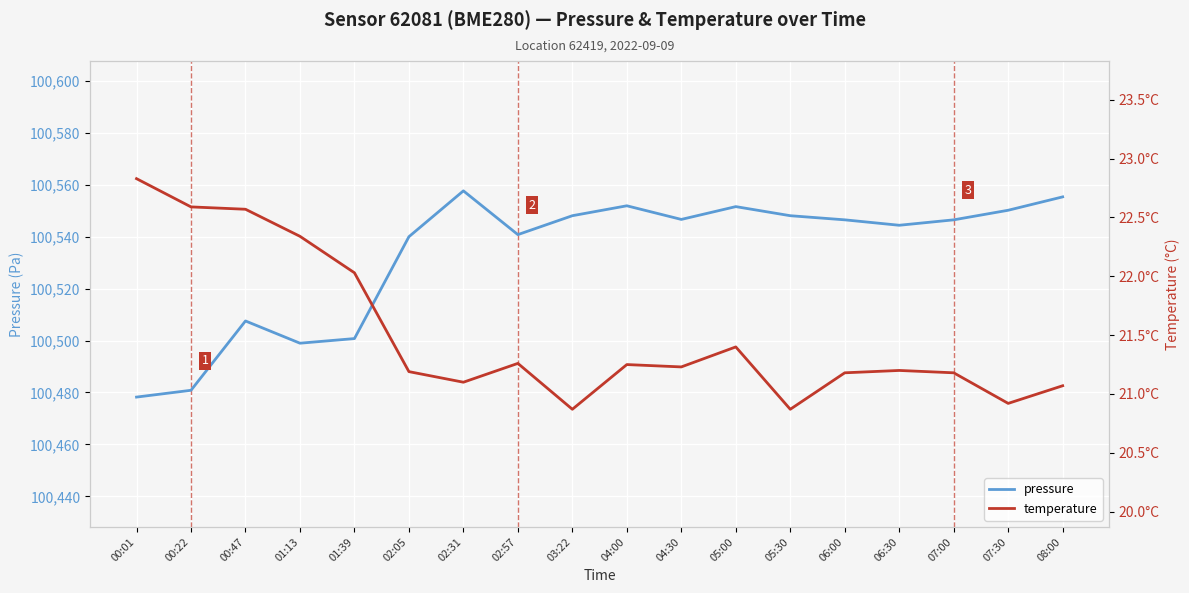

Reading right to left, list all the values displayed in this chart.

pressure: 08:00=100555.3	07:30=100550.2	07:00=100546.5	06:30=100544.4	06:00=100546.5	05:30=100548.1	05:00=100551.6	04:30=100546.6	04:00=100551.9	03:22=100548.1	02:57=100540.8	02:31=100557.6	02:05=100540.0	01:39=100500.8	01:13=100499.0	00:47=100507.5	00:22=100480.8	00:01=100478.2
temperature: 08:00=21.1	07:30=20.9	07:00=21.2	06:30=21.2	06:00=21.2	05:30=20.9	05:00=21.4	04:30=21.2	04:00=21.2	03:22=20.9	02:57=21.3	02:31=21.1	02:05=21.2	01:39=22.0	01:13=22.3	00:47=22.6	00:22=22.6	00:01=22.8